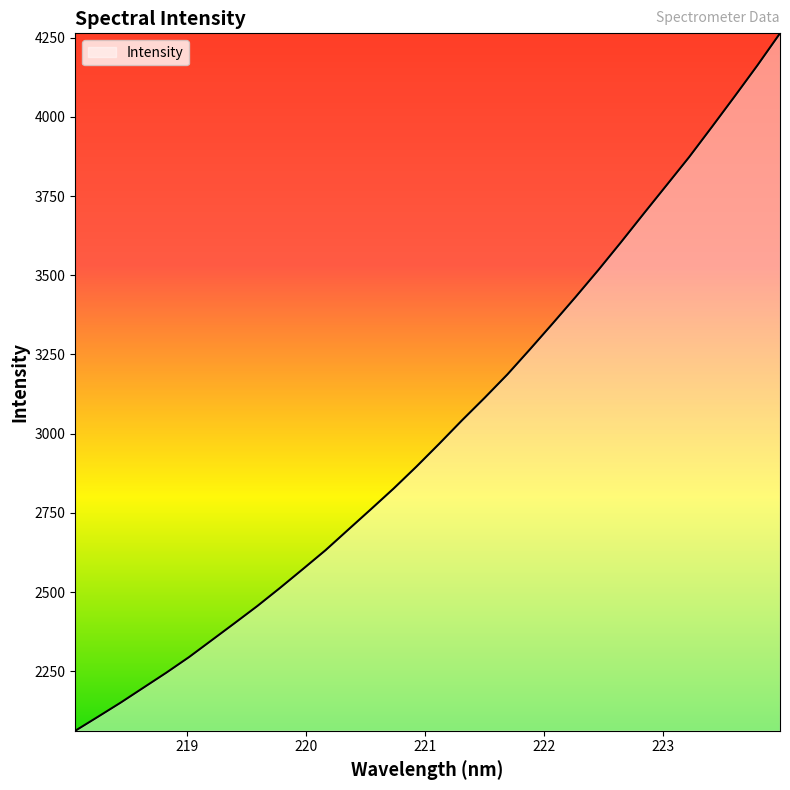

What is the greatest value displayed?

4263.5